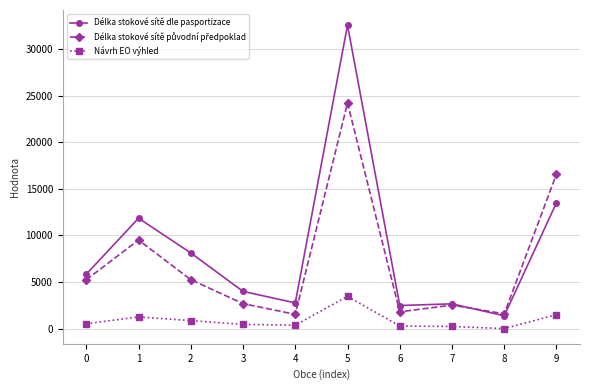

True or false: Délka stokové sítě dle pasportizace has more than 1 interior local peaks.

True